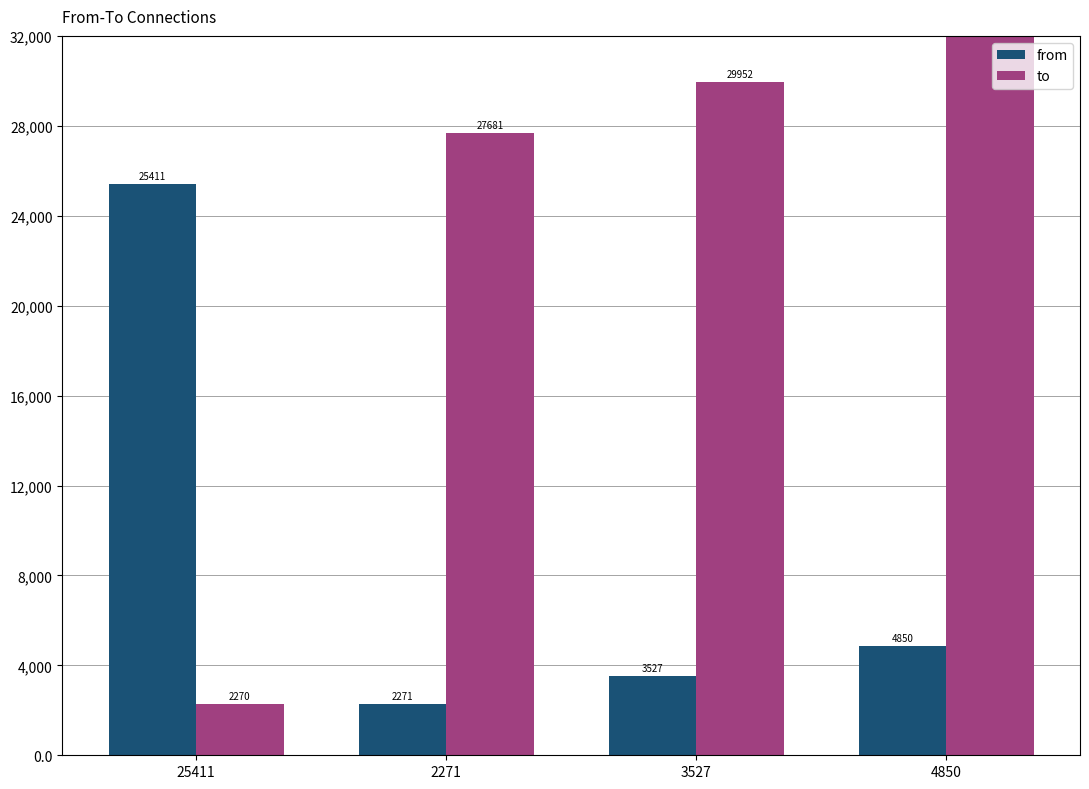

Where does the to series first go above 29952?

4850